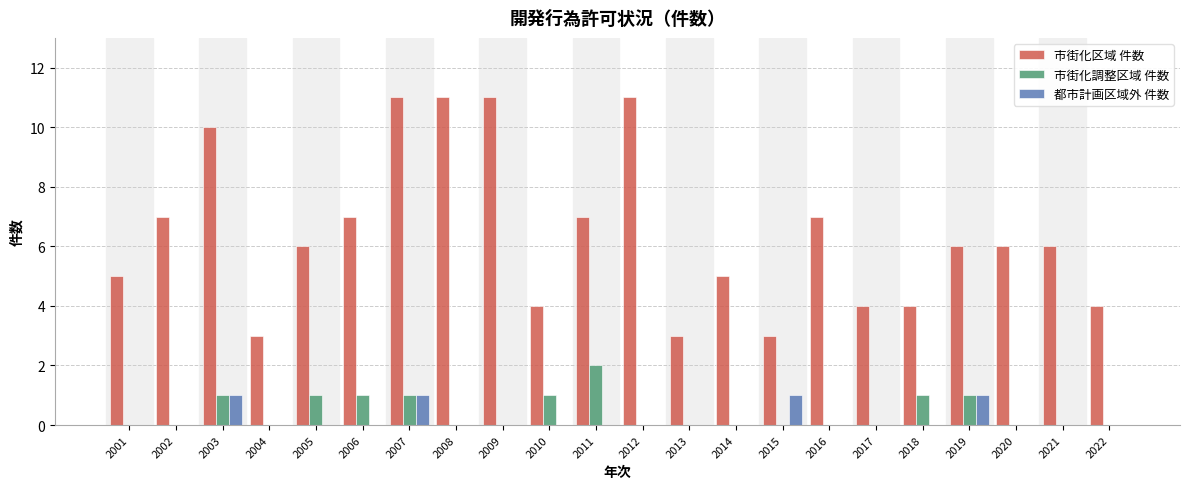

Is the value of 市街化区域 件数 at 2007 greater than the value of 都市計画区域外 件数 at 2003?

Yes